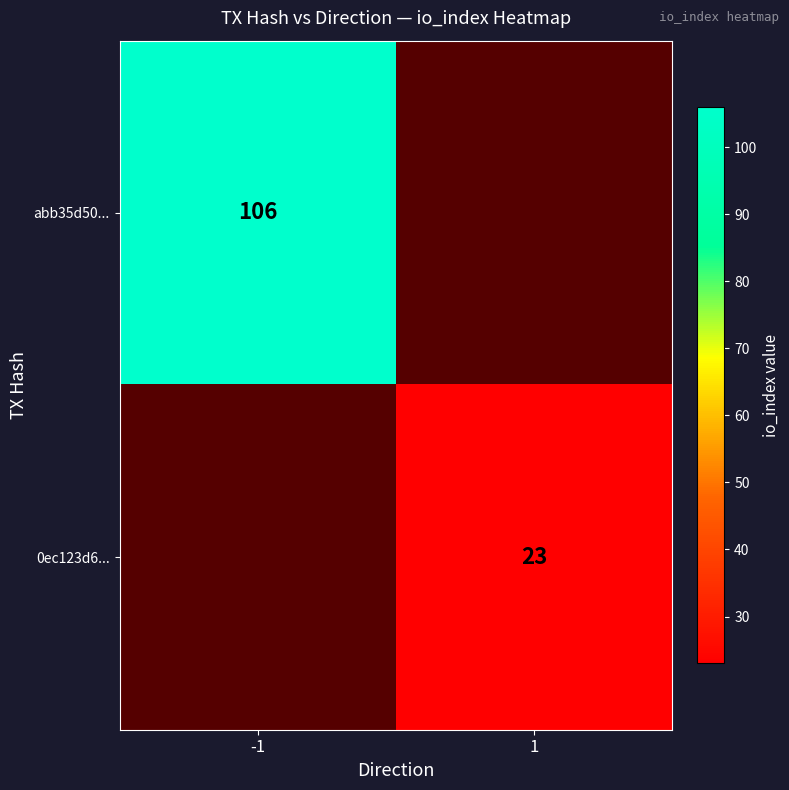

At how many categories does at least one series exceed 98?

1